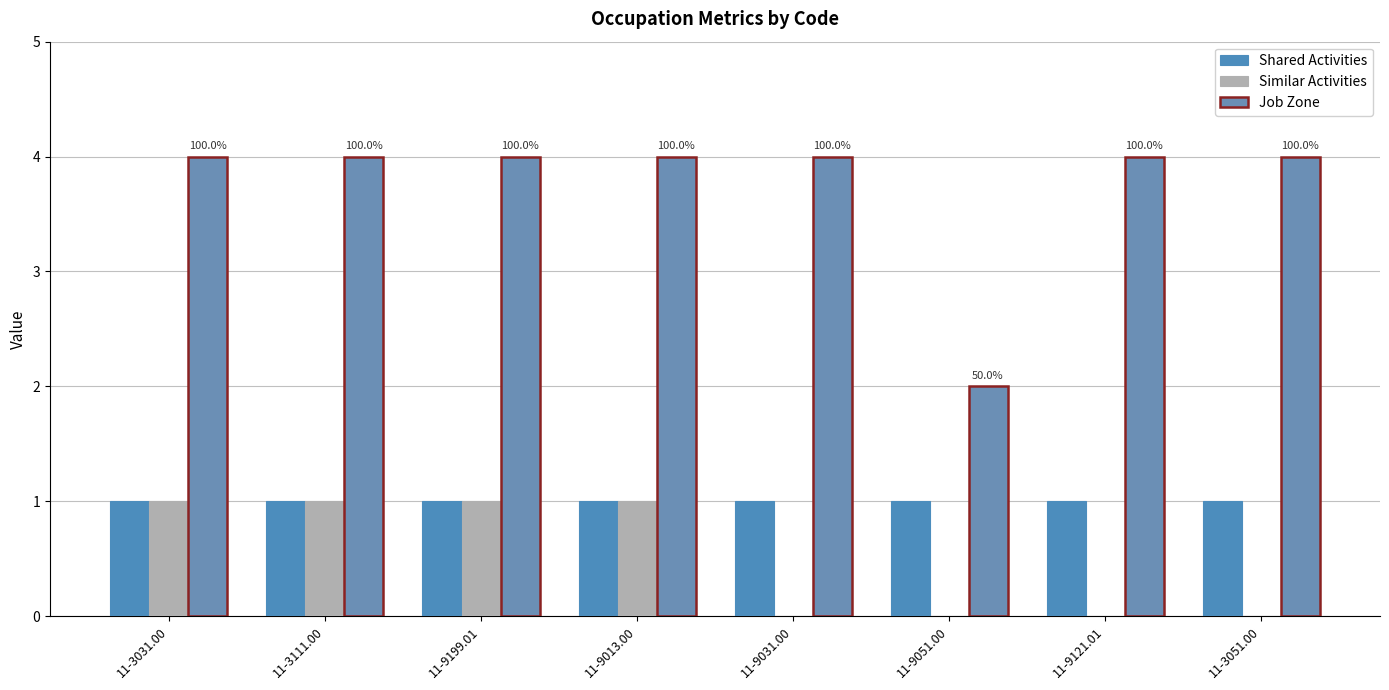

Which series has the widest spread of values?

Job Zone